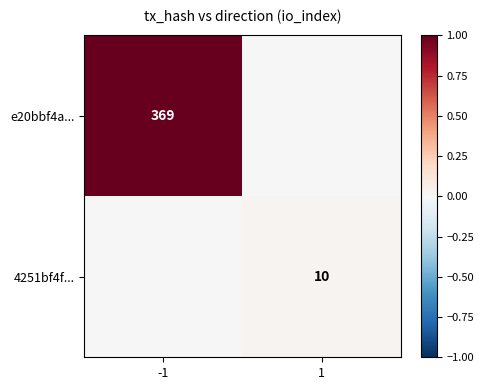

True or false: 4251bf4f... has a value of 17 at 1.

False